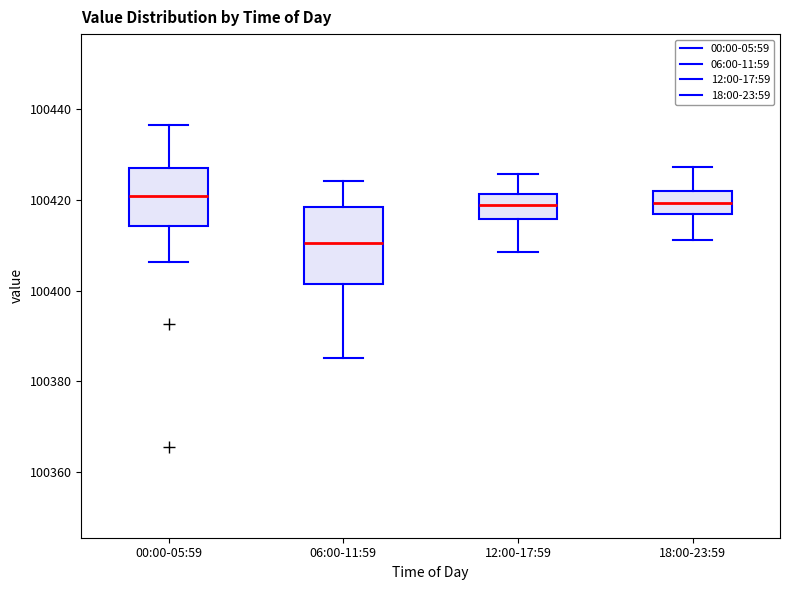

Reading left to right, read every box against the y-axis: the position of its median line, the range the box covers, and the ends of its whiskers. The values are not printed on the chart, so give them approximately, as read against the axis.

00:00-05:59: median 100420, box 100414 to 100428, whiskers 100406 to 100436
06:00-11:59: median 100410, box 100402 to 100418, whiskers 100386 to 100424
12:00-17:59: median 100420, box 100416 to 100422, whiskers 100408 to 100426
18:00-23:59: median 100420, box 100416 to 100422, whiskers 100412 to 100428